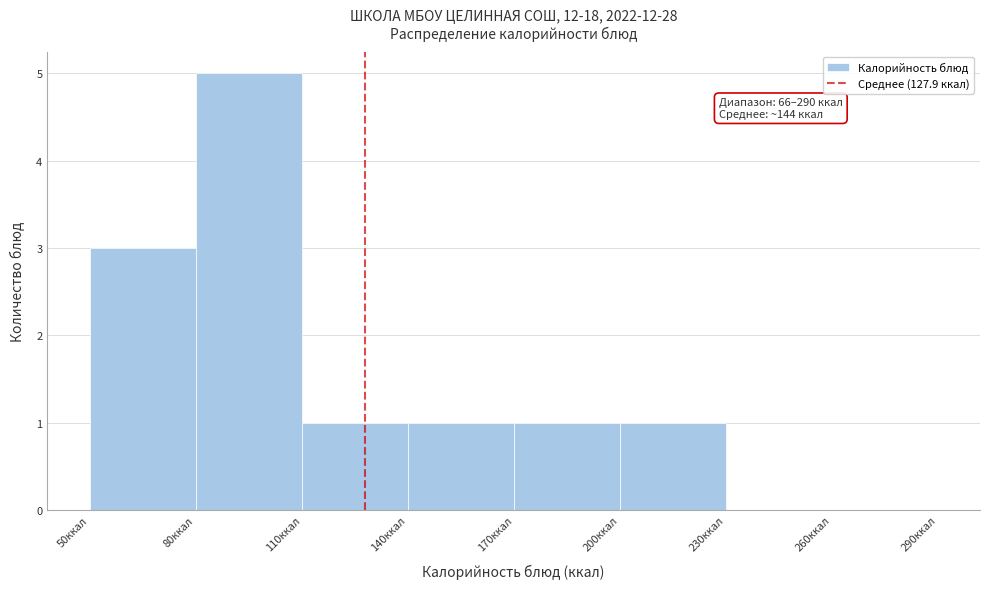

Which range on the x-axis has the tallest bar?

80 to 110